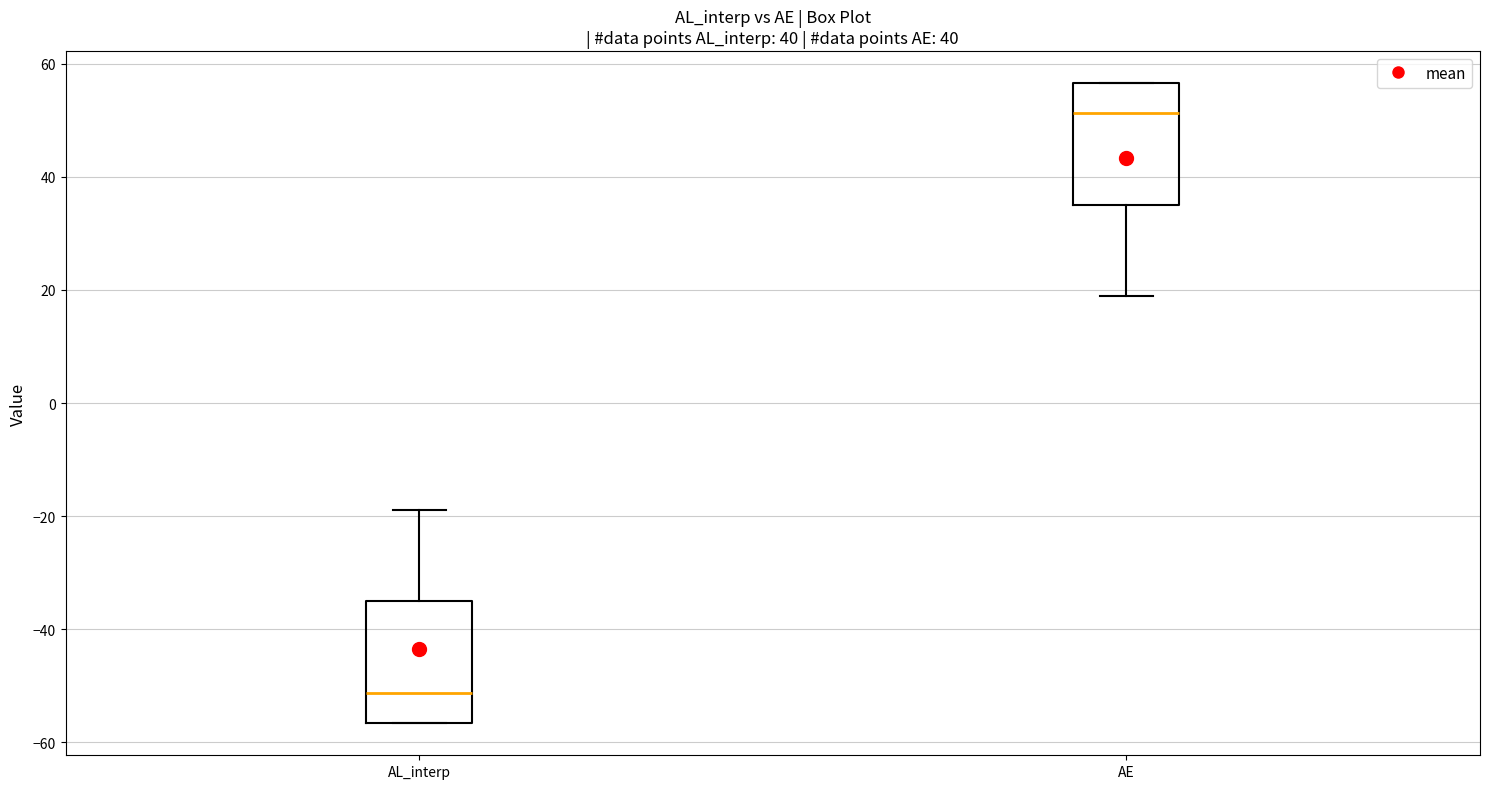

Where is the upper edge of the box for AL_interp on the y-axis? The values are not printed on the chart, so give them approximately, as read against the axis.

-34